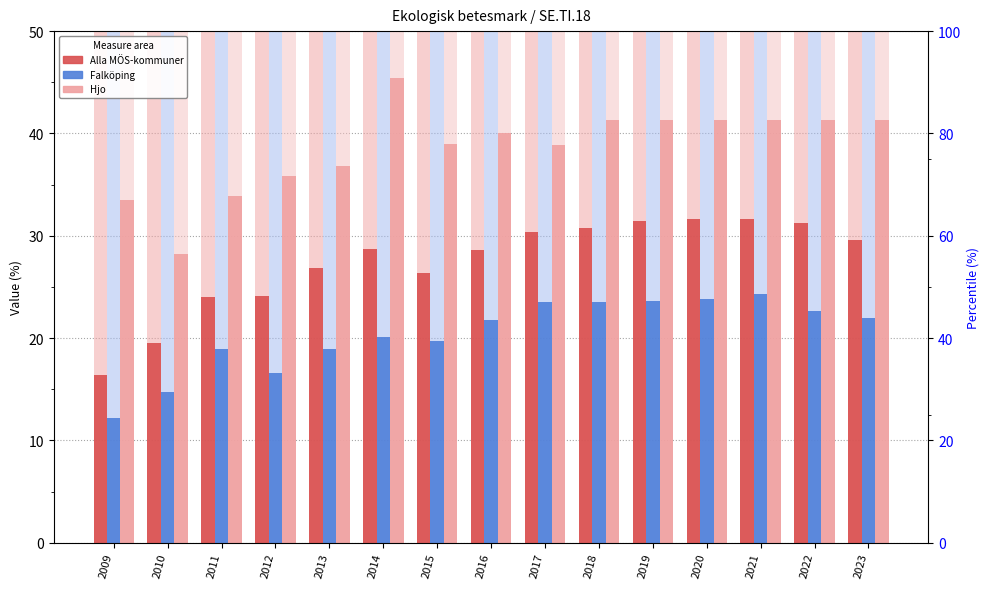

Rank the series by their maximum value, from lowest to highest.

Falköping, Alla MÖS-kommuner, Hjo, Alla MÖS-kommuner (bg), Falköping (bg), Hjo (bg)